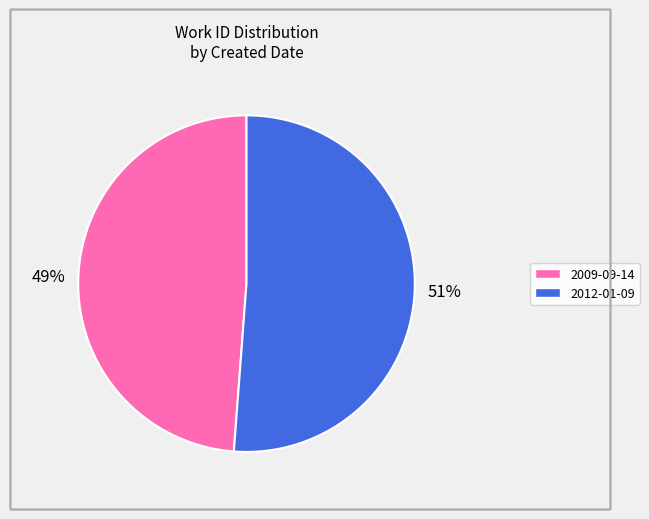

What is the largest slice in the pie chart?

2012-01-09